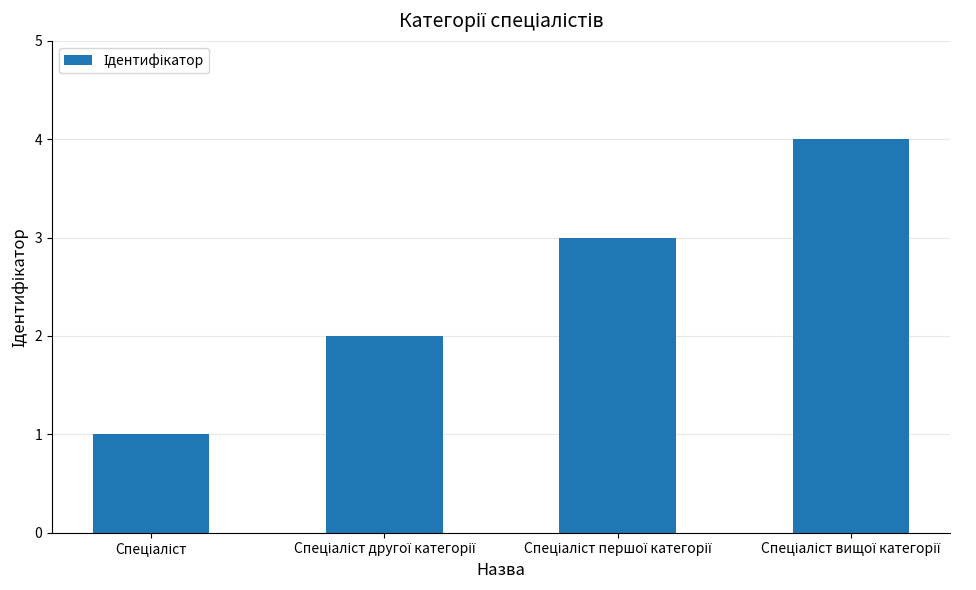

What is the maximum value shown in the chart?

4